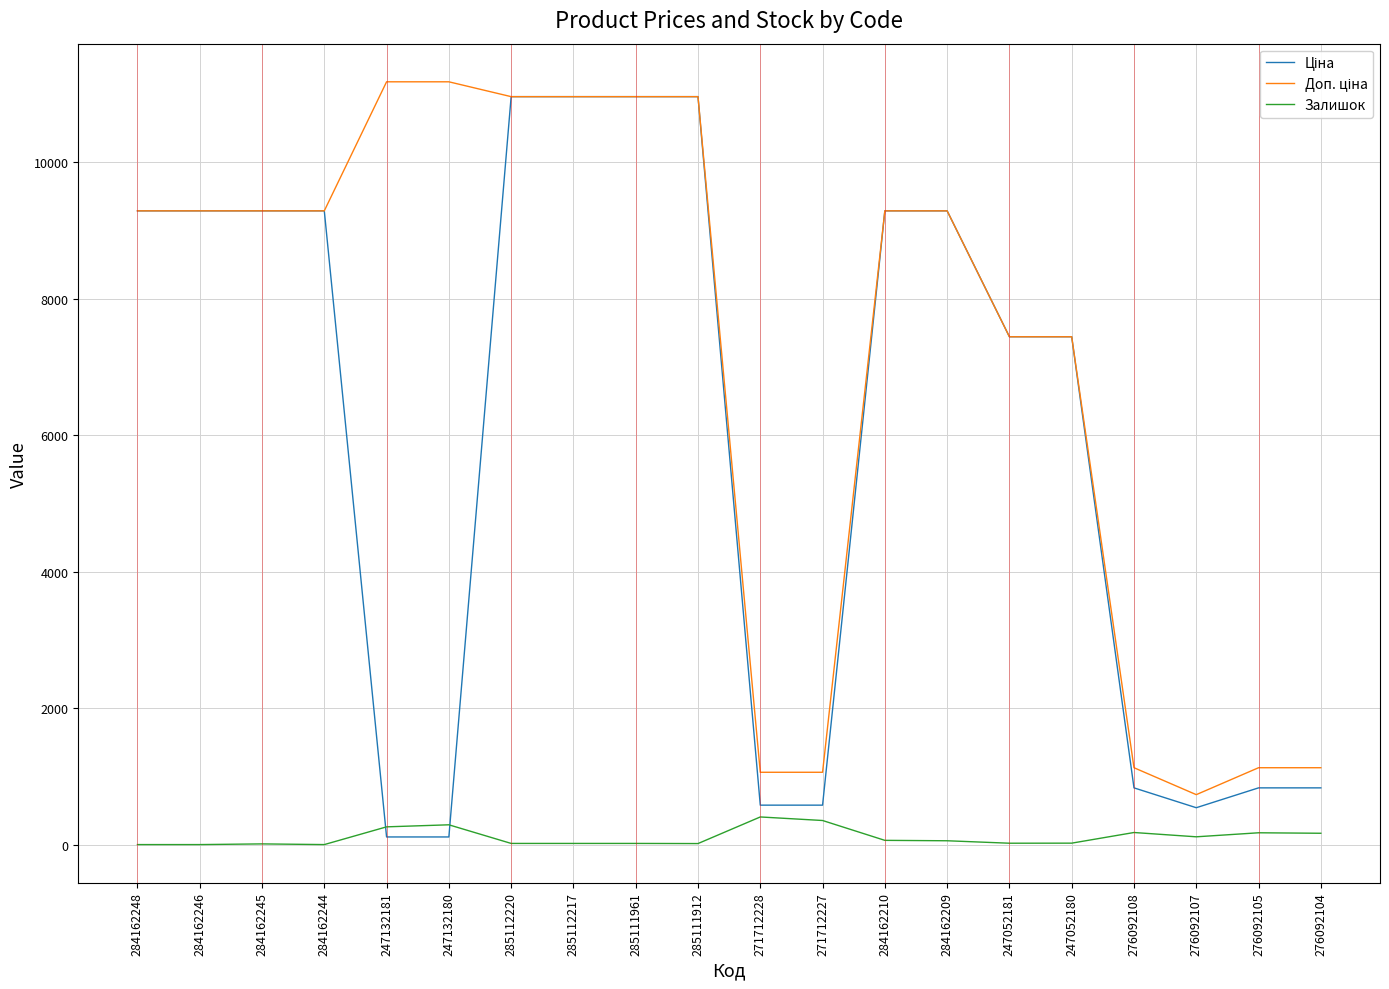

What is the difference between the highest and lowest values at 284162246?

9290.5